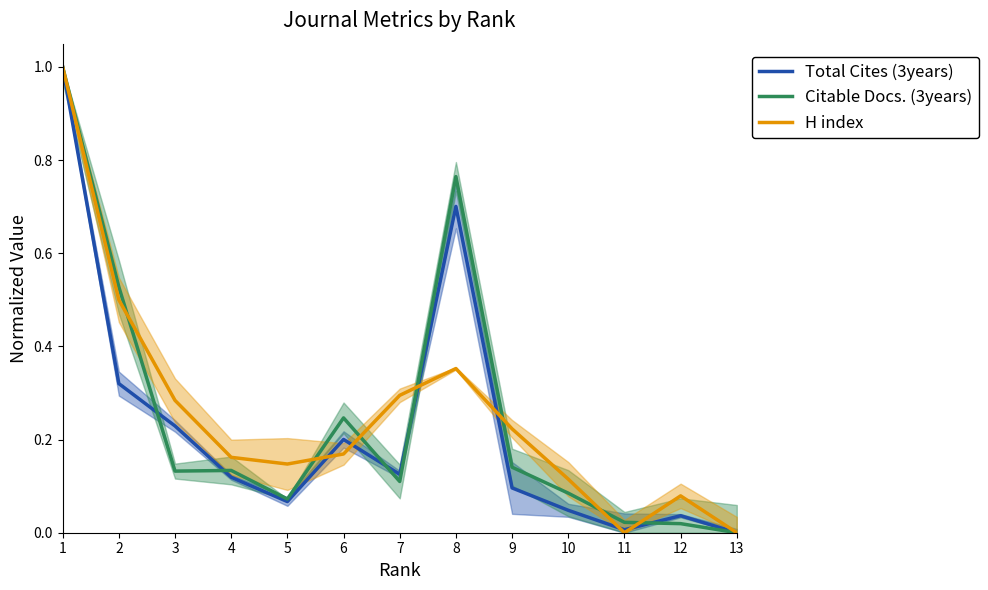

What is the sum of all H index values?

3.3